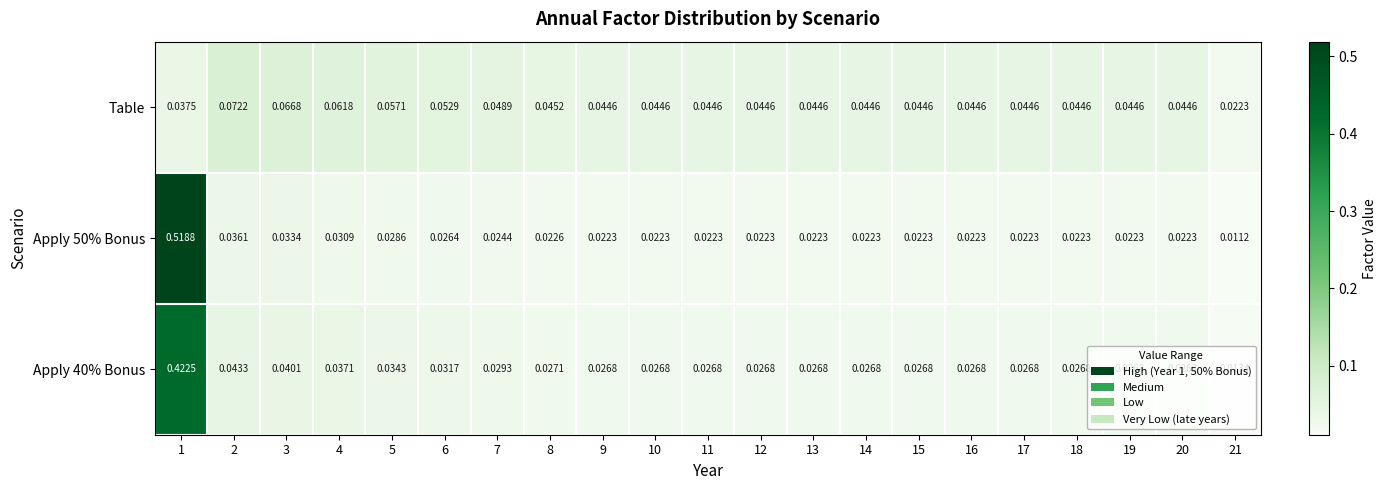

Is the value of Apply 40% Bonus at 16 greater than the value of Table at 17?

No